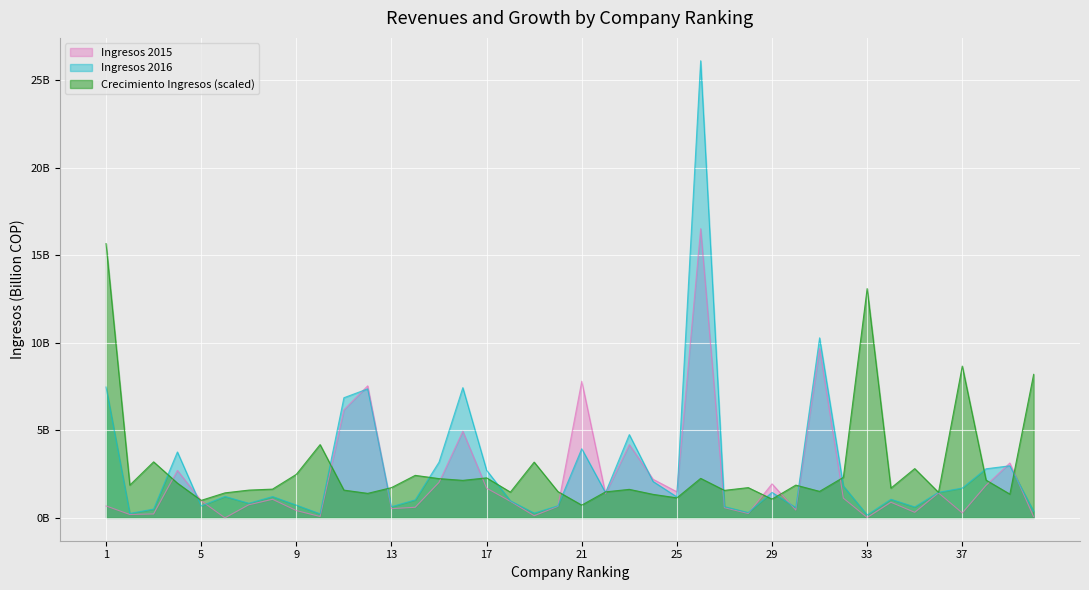

Which series has the widest spread of values?

Ingresos 2016